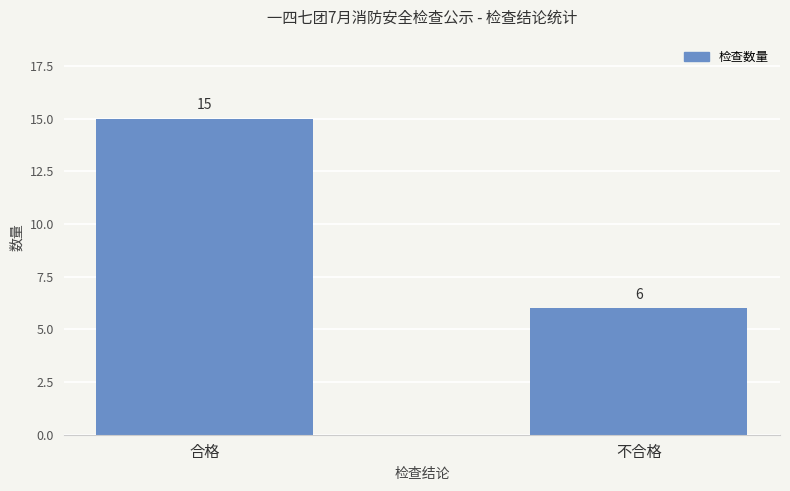

What is the ratio of the value at 合格 to the value at 不合格?

2.5